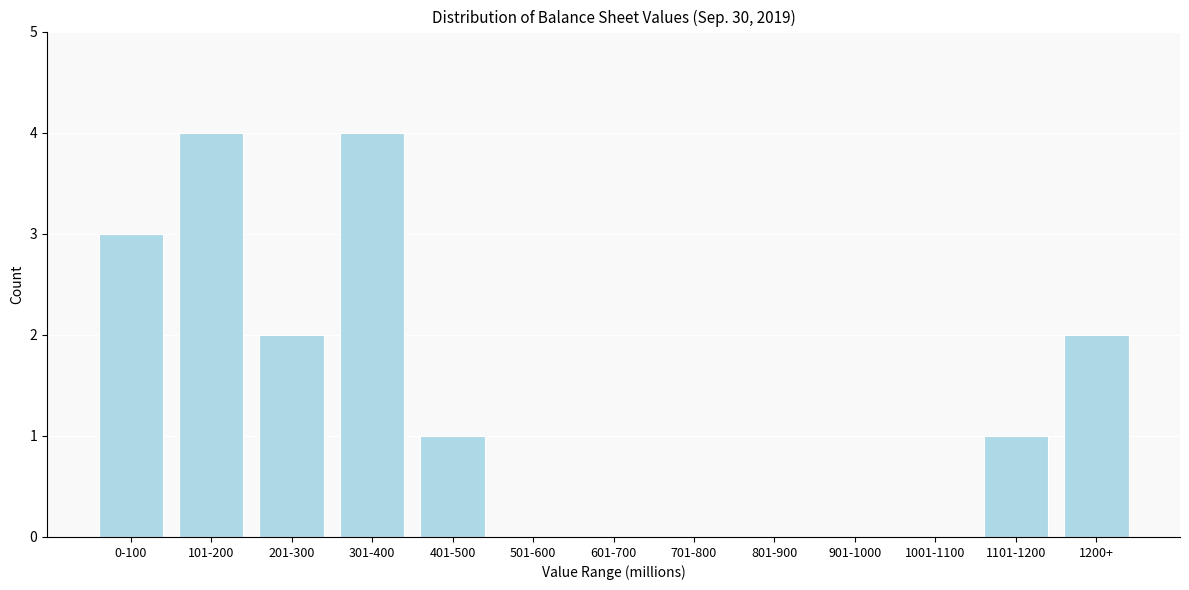

Reading left to right, what are all the values shown in this chart?

0-100=3	101-200=4	201-300=2	301-400=4	401-500=1	501-600=0	601-700=0	701-800=0	801-900=0	901-1000=0	1001-1100=0	1101-1200=1	1200+=2